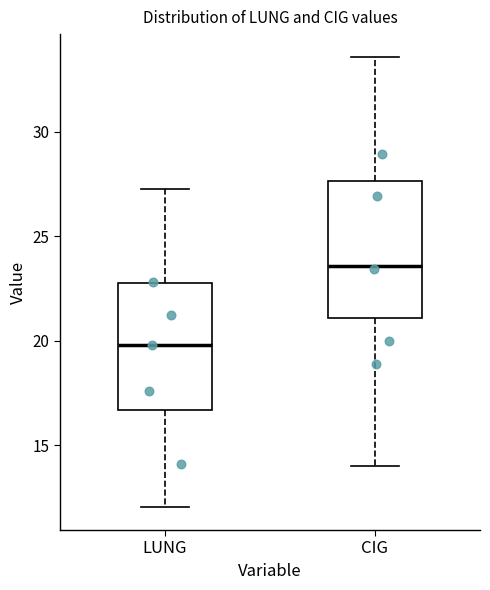

Which box's median line is the highest?

CIG